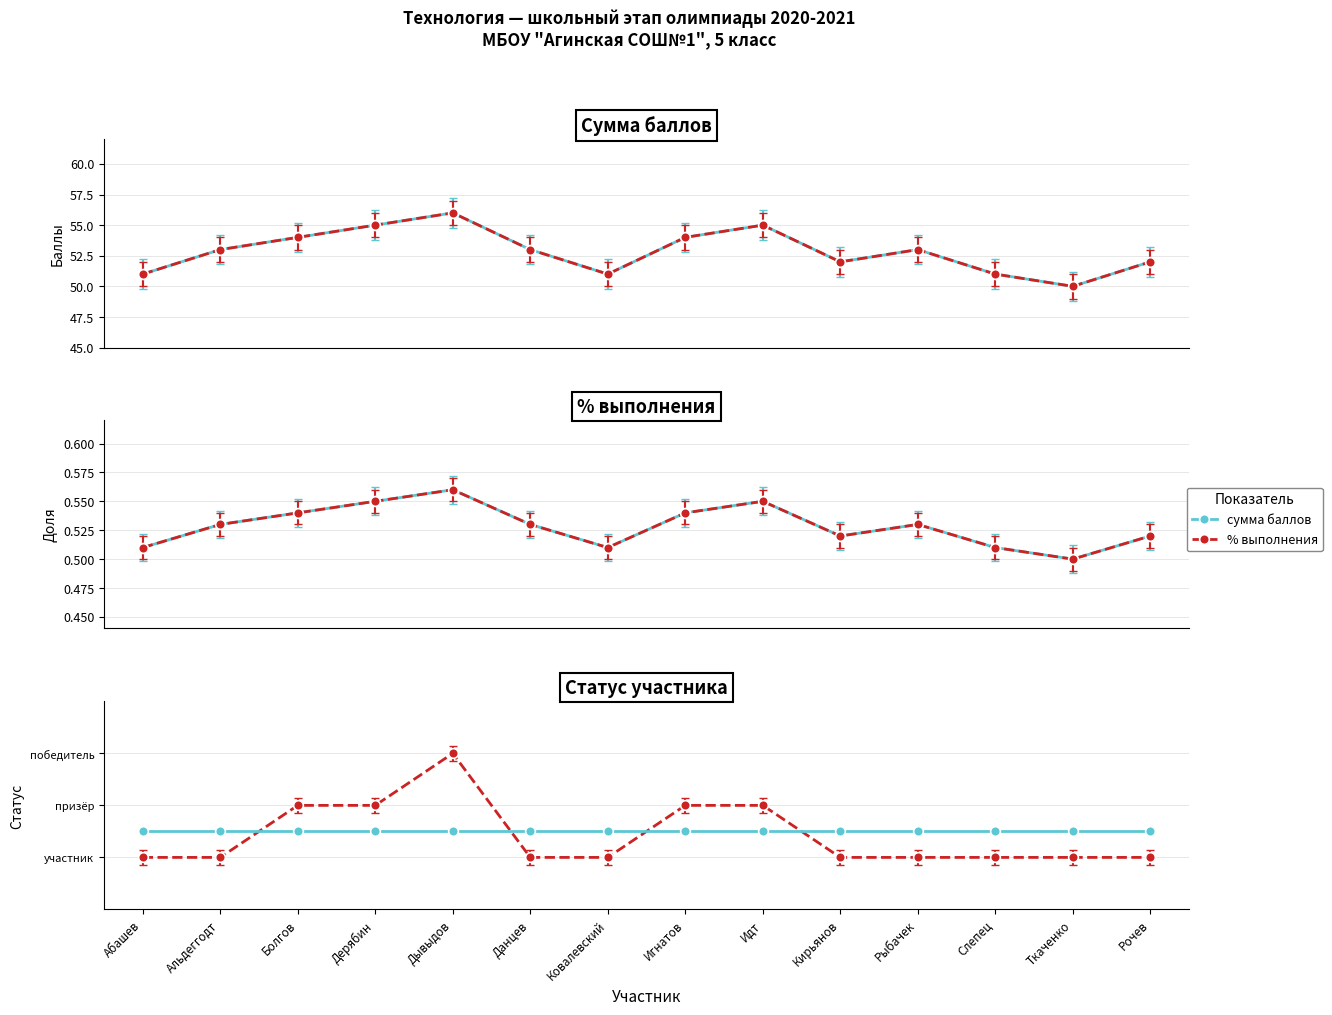

True or false: сумма баллов (норм.) and % выполнения (норм.) cross at least once.

False